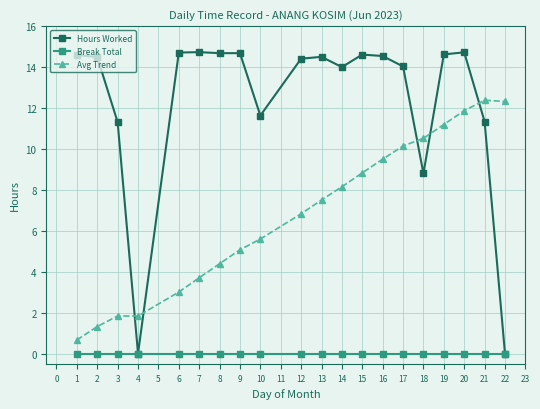

At how many categories does at least one series exceed 9?

19